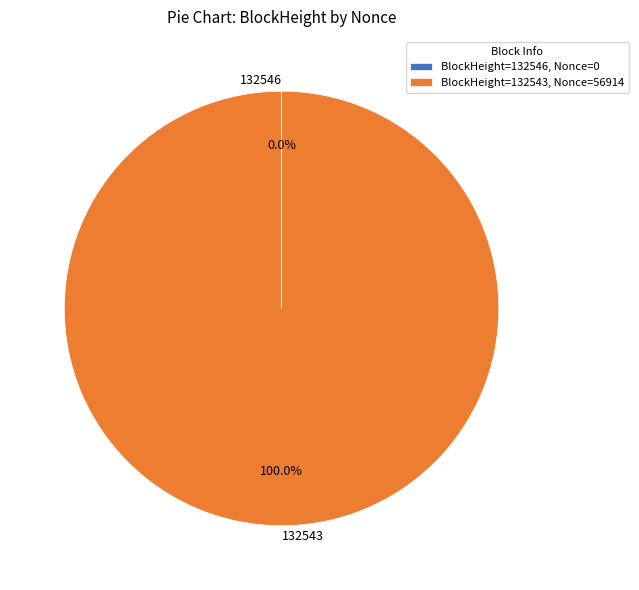

How many segments does this pie chart have?

2